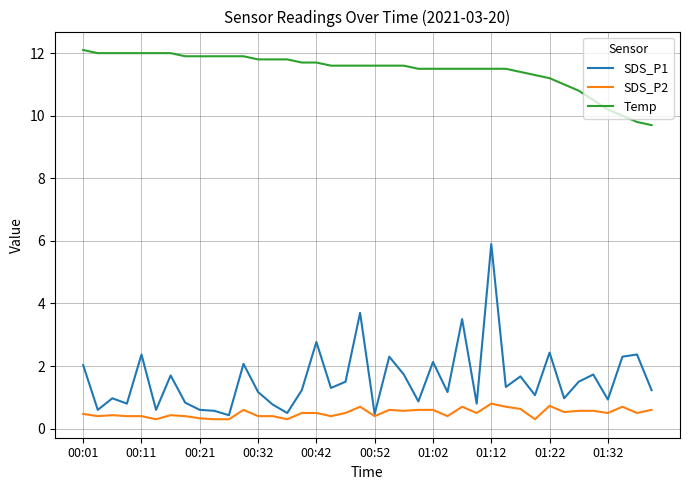

List the series in order of their peak value, highest first.

Temp, SDS_P1, SDS_P2